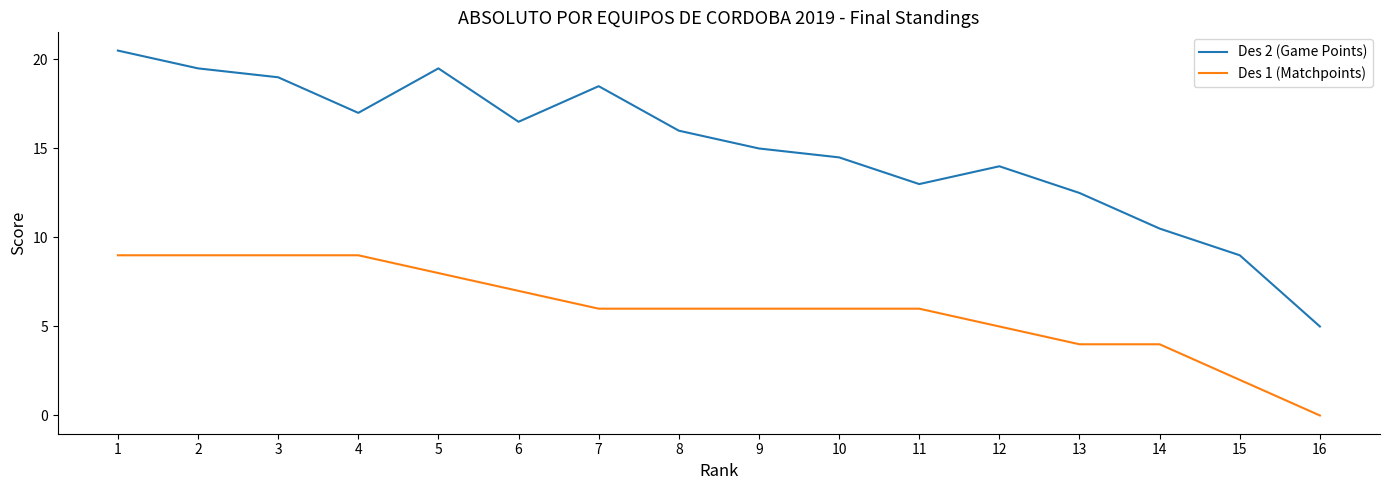

What are all the series names shown in the legend?

Des 2 (Game Points), Des 1 (Matchpoints)